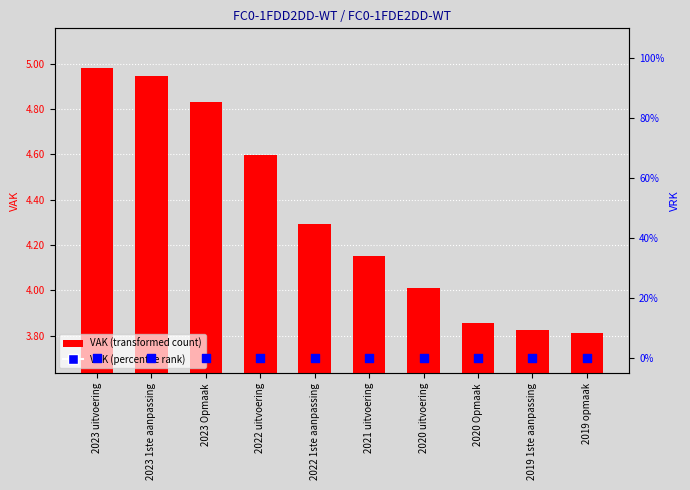

Is the value of VRK at 2020 Opmaak greater than the value of VAK at 2021 uitvoering?

No